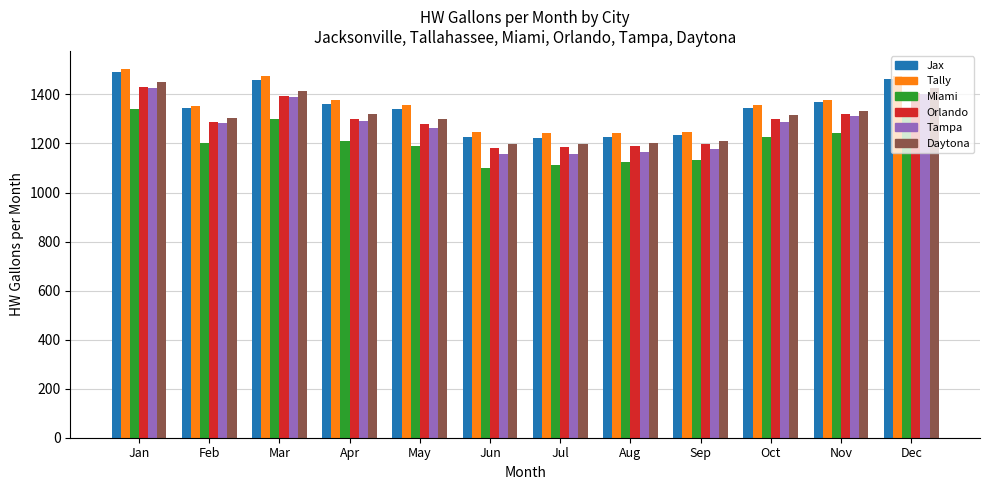

What is the minimum value for Orlando?

1179.6